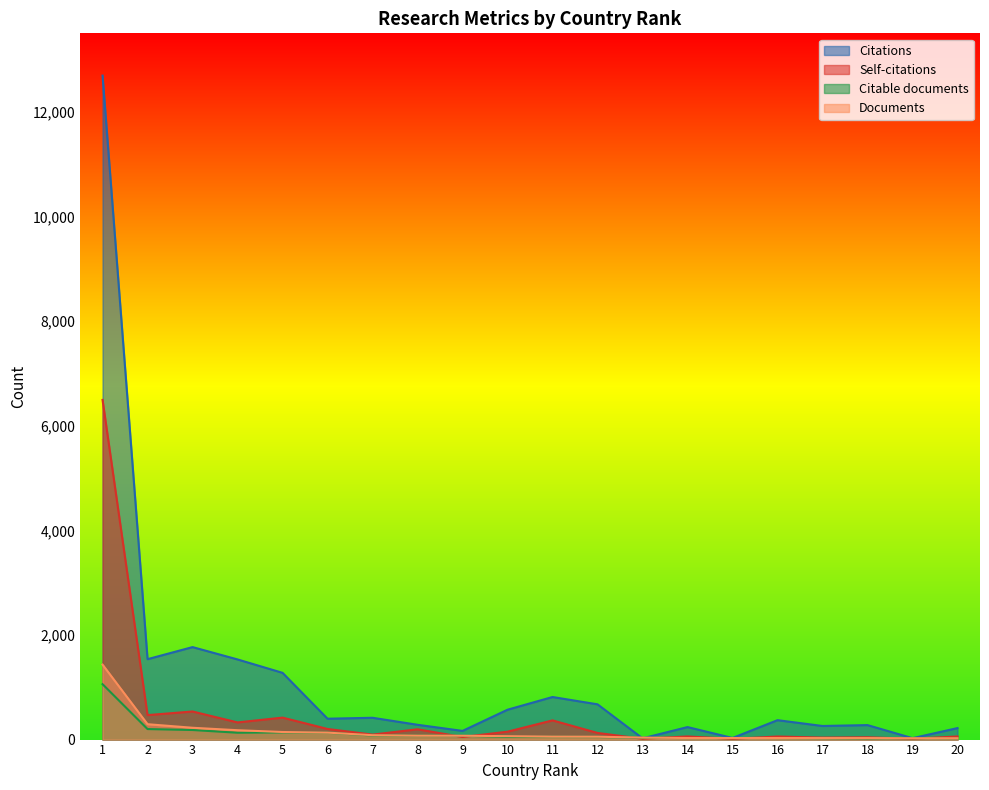

How many lines are shown in the chart?

4